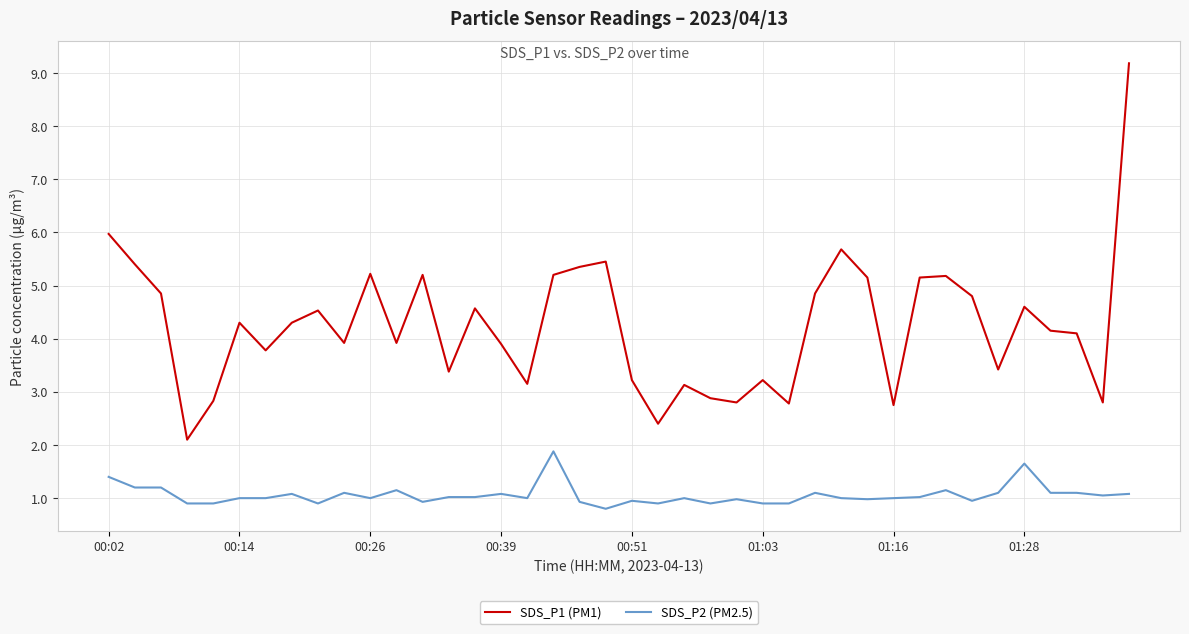

True or false: SDS_P1 (PM1) and SDS_P2 (PM2.5) cross at least once.

False